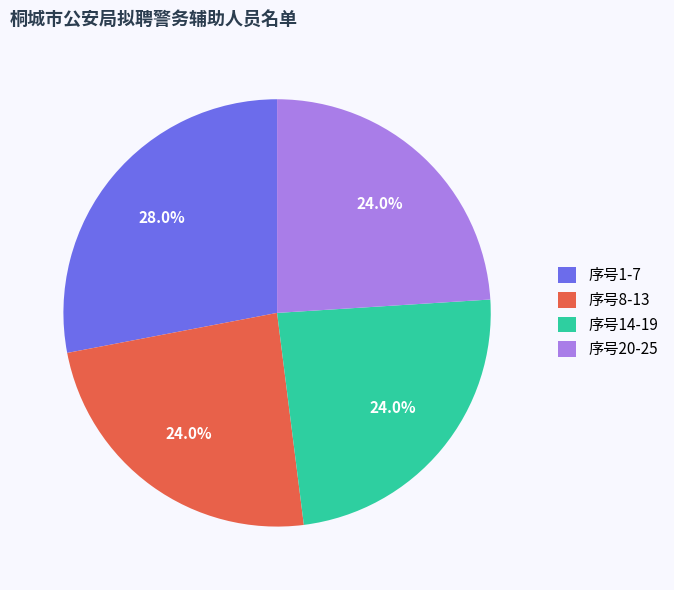

What is the largest slice in the pie chart?

序号1-7